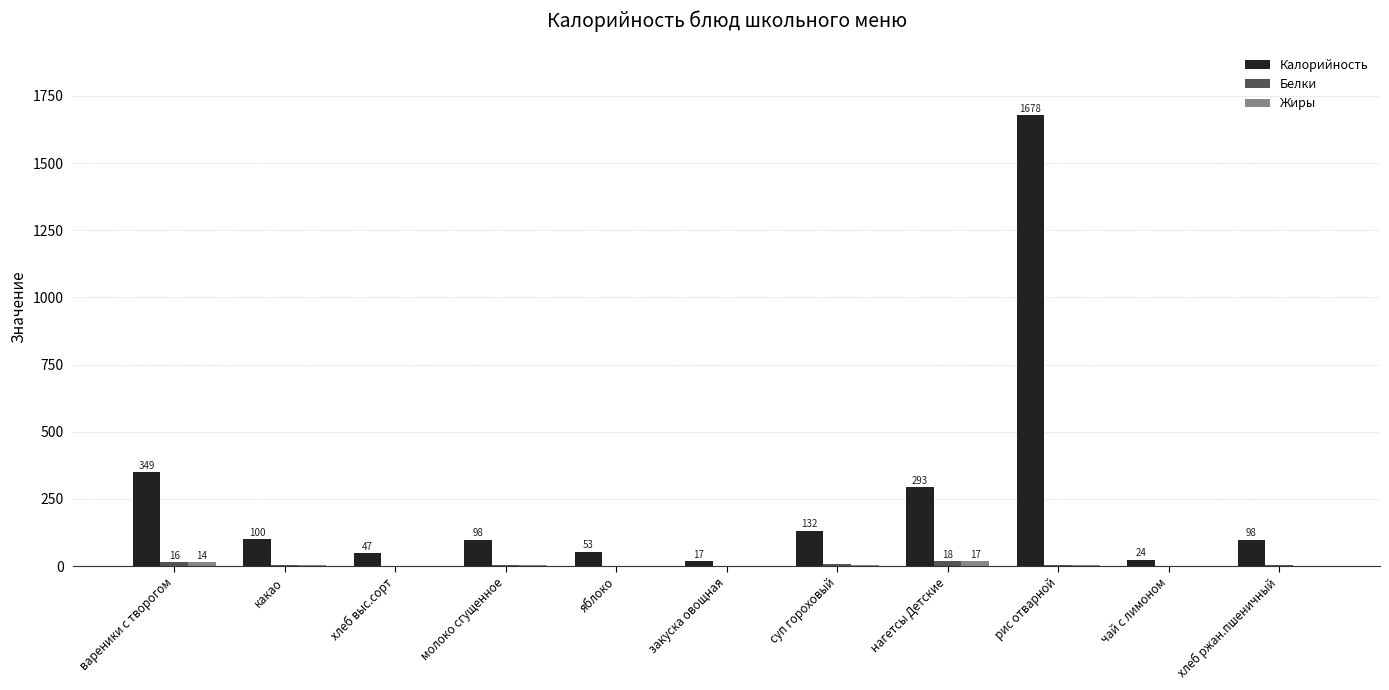

Which label corresponds to the largest value in the chart?

рис отварной